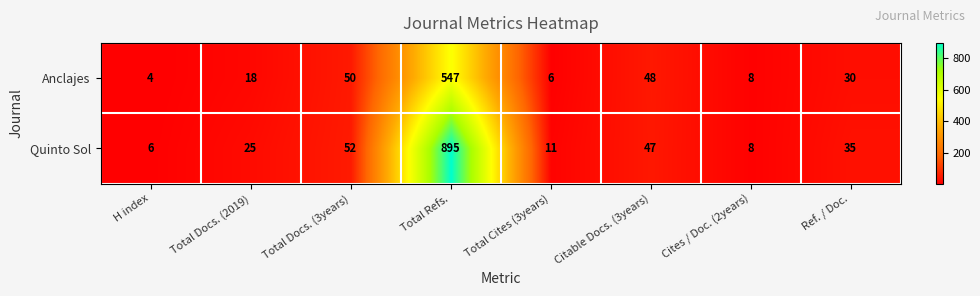

True or false: Anclajes has a value of 3 at Total Cites (3years).

False